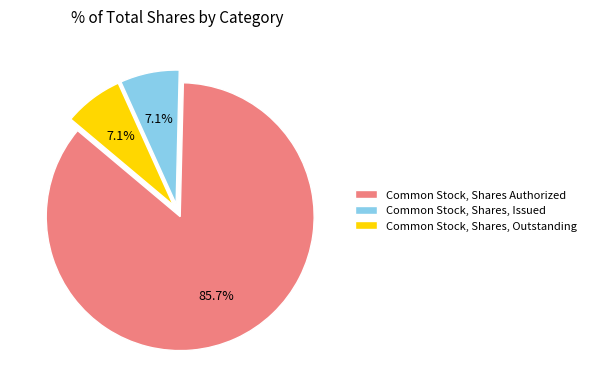

The Common Stock, Shares, Issued slice represents 7% of the pie. True or false?

True